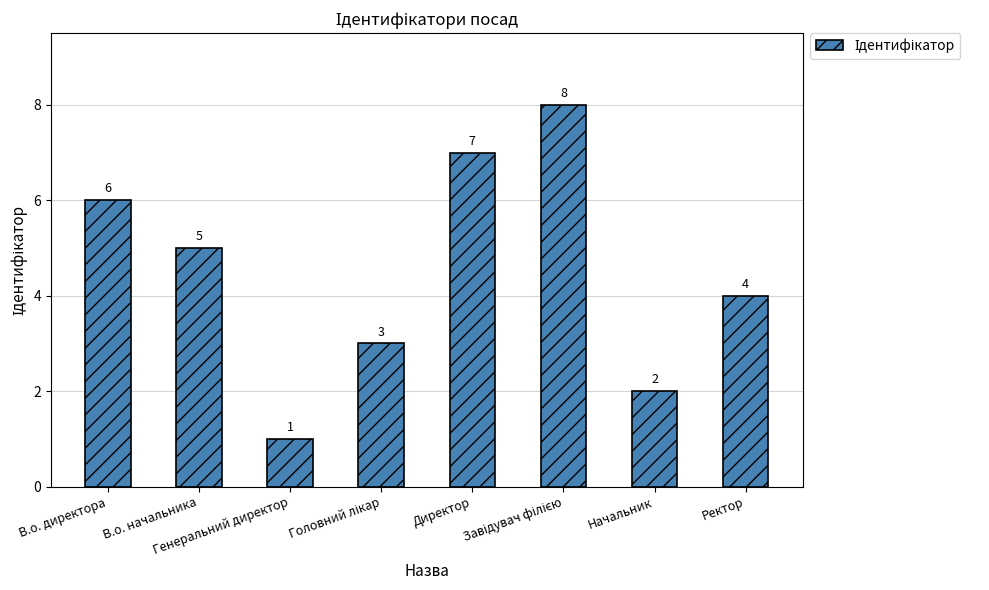

What is the greatest value displayed?

8